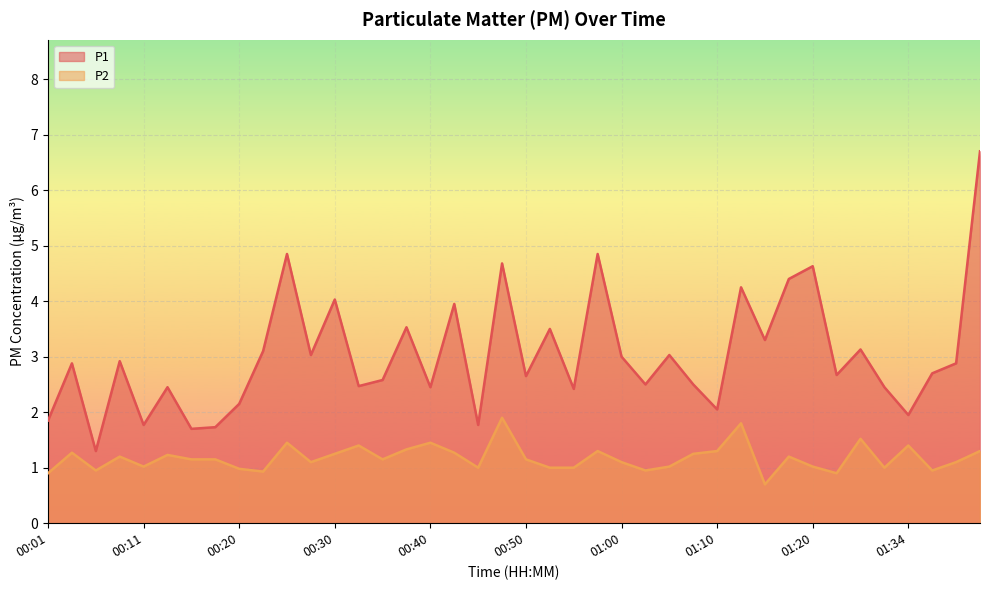

Between 01:26 and 00:08, which is larger?

01:26